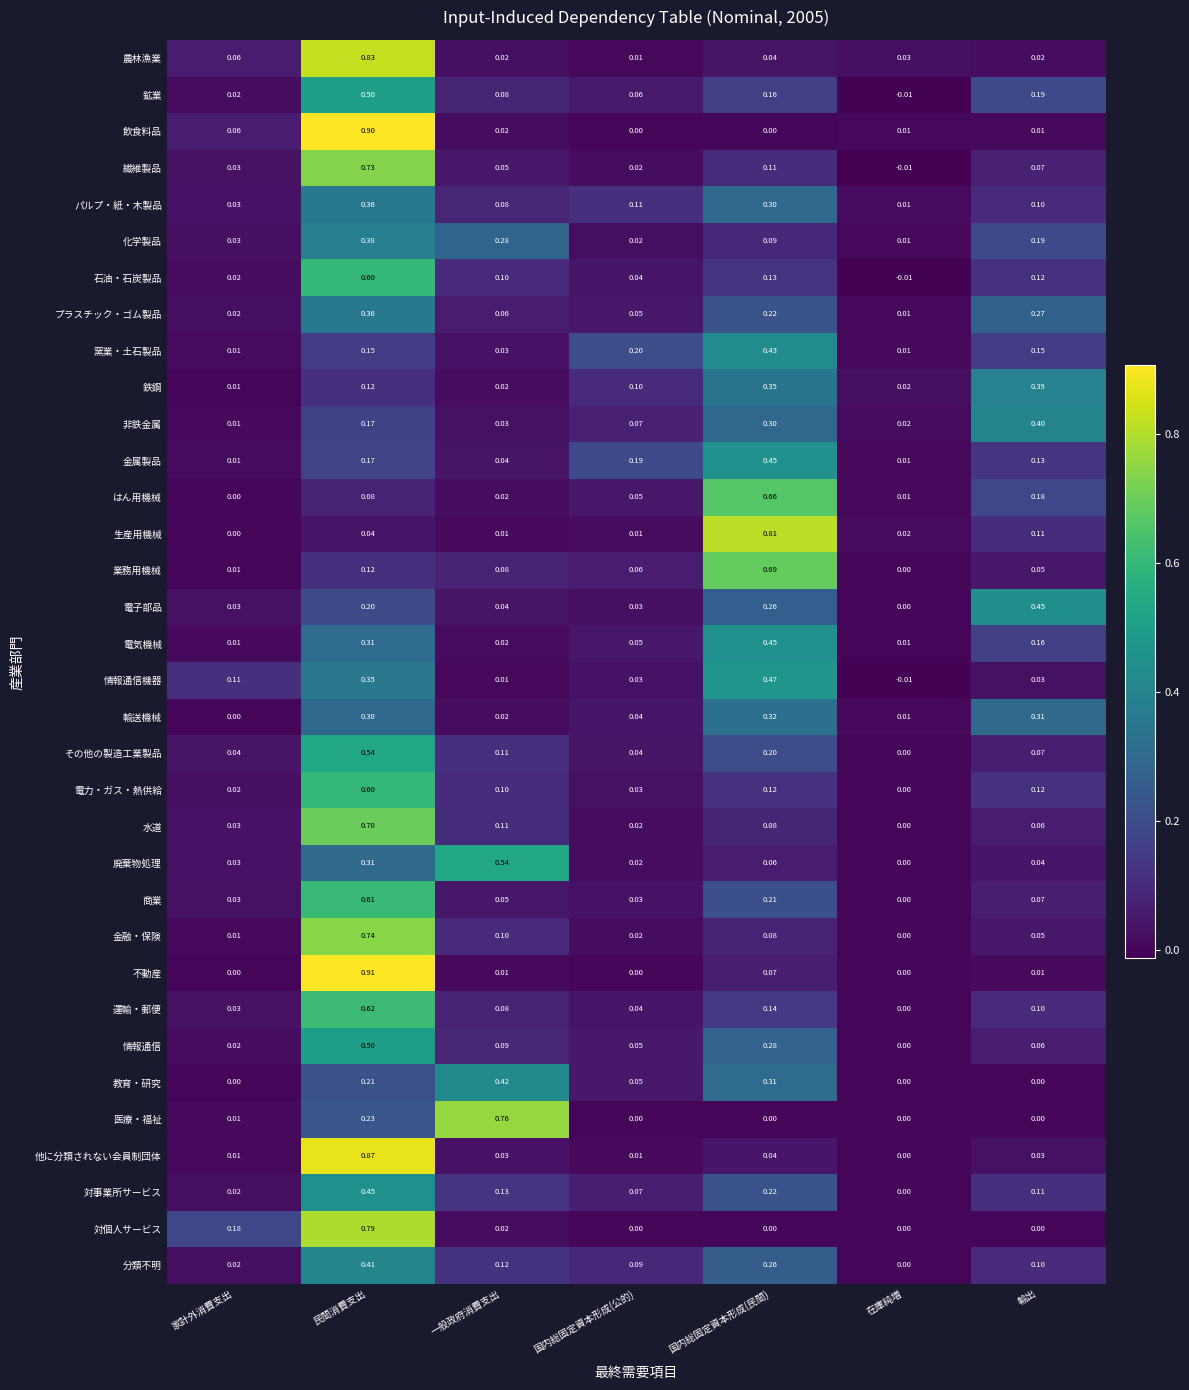

Between 民間消費支出 and 国内総固定資本形成(公的), which series saw the biggest shift?

不動産